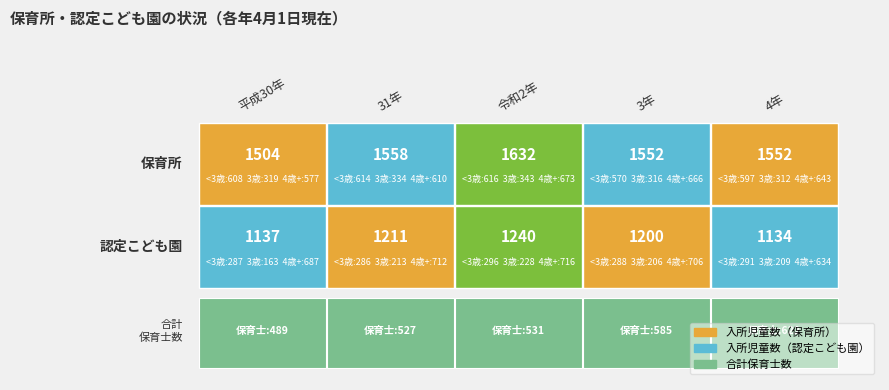

Rank the categories by 認定こども園_入所児童数 value from highest to lowest.

2, 1, 3, 0, 4